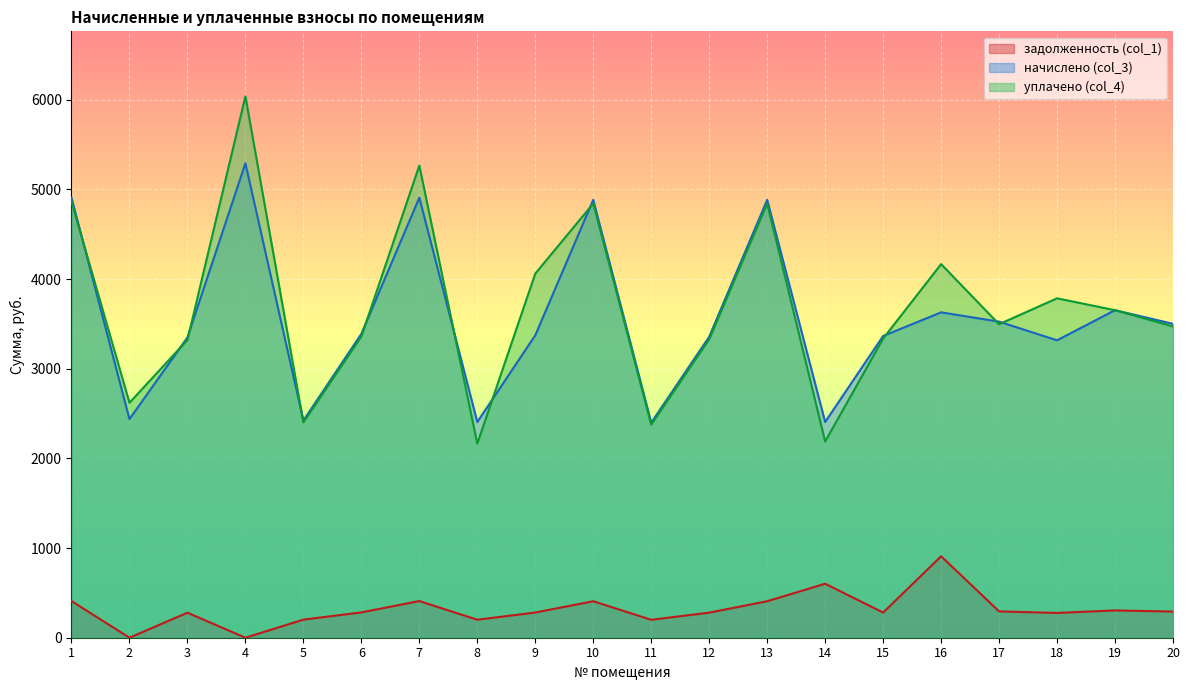

Which has a higher value, 3 or 15?

15